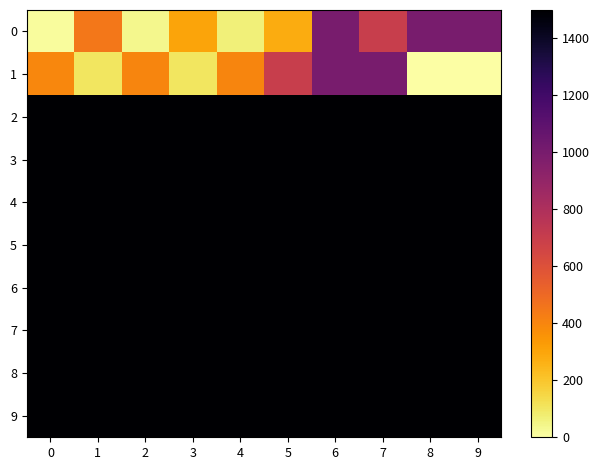

Reading left to right, transcribe all the data shown in this chart.

0: 0=12	1=450	2=40	3=300	4=70	5=280	6=1000	7=700	8=1000	9=1000
1: 0=393	1=100	2=400	3=100	4=400	5=700	6=1000	7=1000	8=0	9=0
2: 0=1500	1=1500	2=1500	3=1500	4=1500	5=1500	6=1500	7=1500	8=1500	9=1500
3: 0=1500	1=1500	2=1500	3=1500	4=1500	5=1500	6=1500	7=1500	8=1500	9=1500
4: 0=1500	1=1500	2=1500	3=1500	4=1500	5=1500	6=1500	7=1500	8=1500	9=1500
5: 0=1500	1=1500	2=1500	3=1500	4=1500	5=1500	6=1500	7=1500	8=1500	9=1500
6: 0=1500	1=1500	2=1500	3=1500	4=1500	5=1500	6=1500	7=1500	8=1500	9=1500
7: 0=1500	1=1500	2=1500	3=1500	4=1500	5=1500	6=1500	7=1500	8=1500	9=1500
8: 0=1500	1=1500	2=1500	3=1500	4=1500	5=1500	6=1500	7=1500	8=1500	9=1500
9: 0=1500	1=1500	2=1500	3=1500	4=1500	5=1500	6=1500	7=1500	8=1500	9=1500